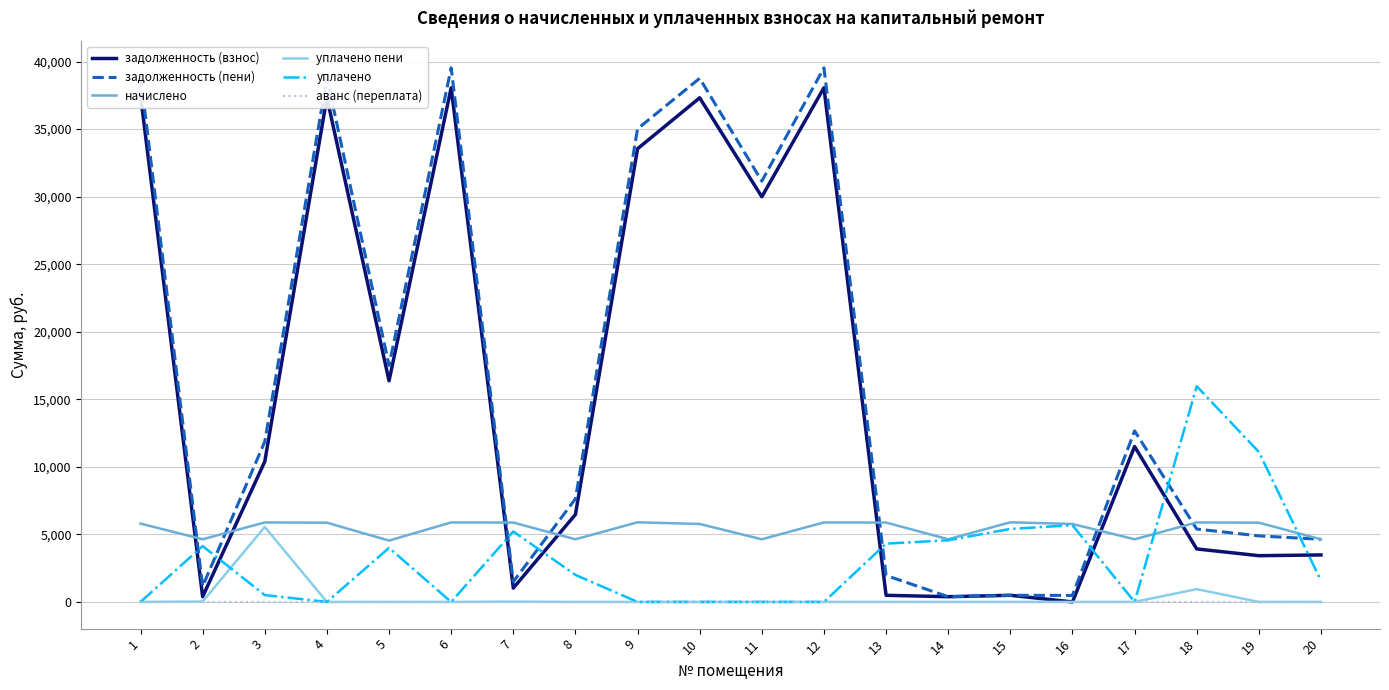

The value of задолженность (пени) at 6 is 39531.1. True or false?

True